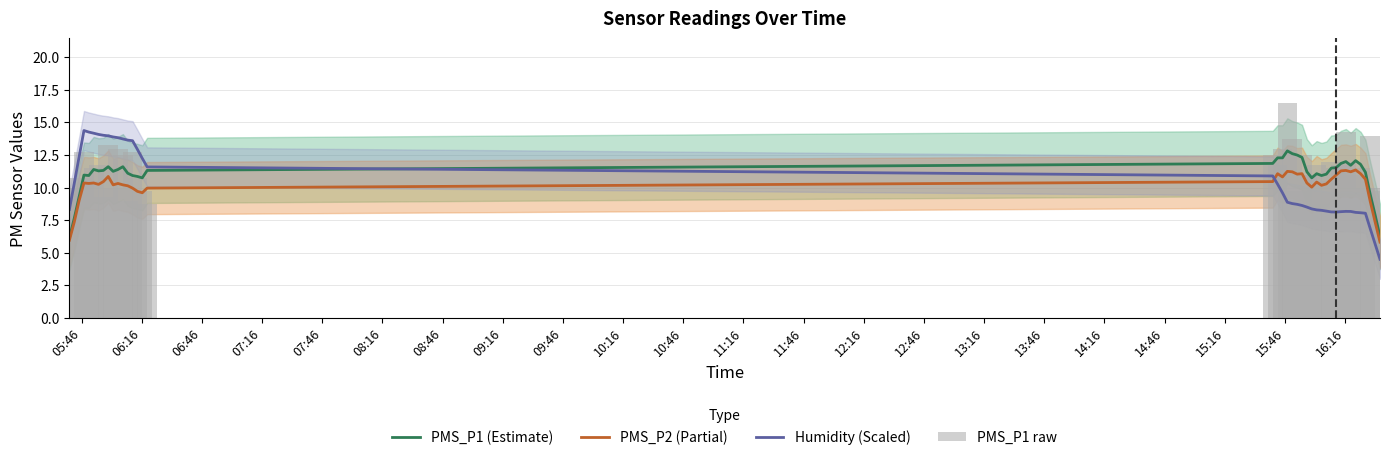

Does the chart contain any negative values?

No